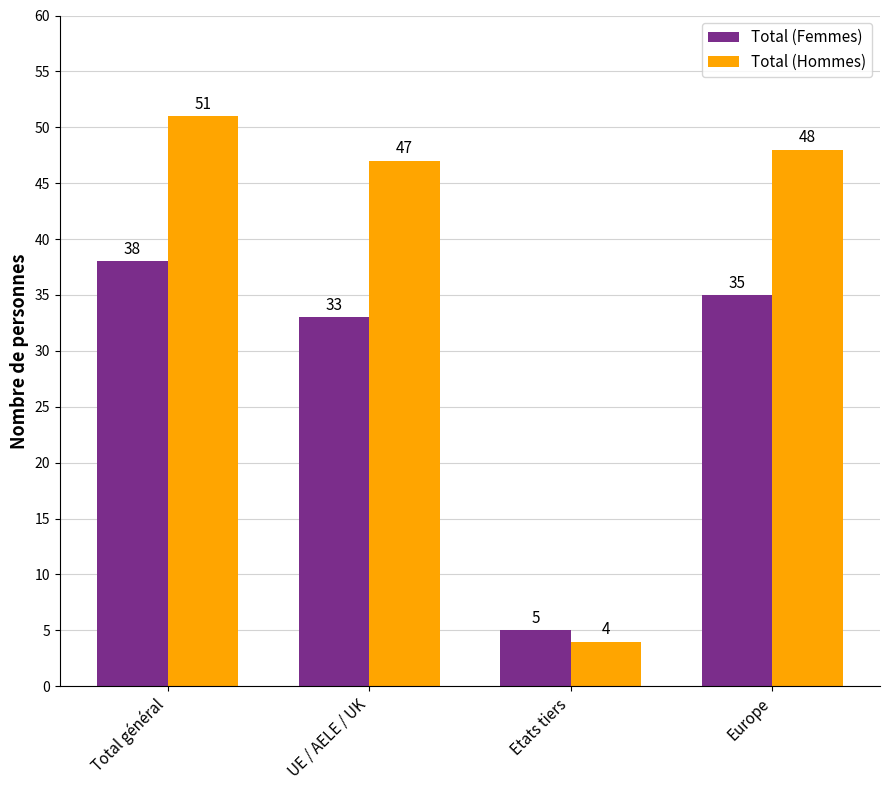

How many distinct data groups are displayed?

2